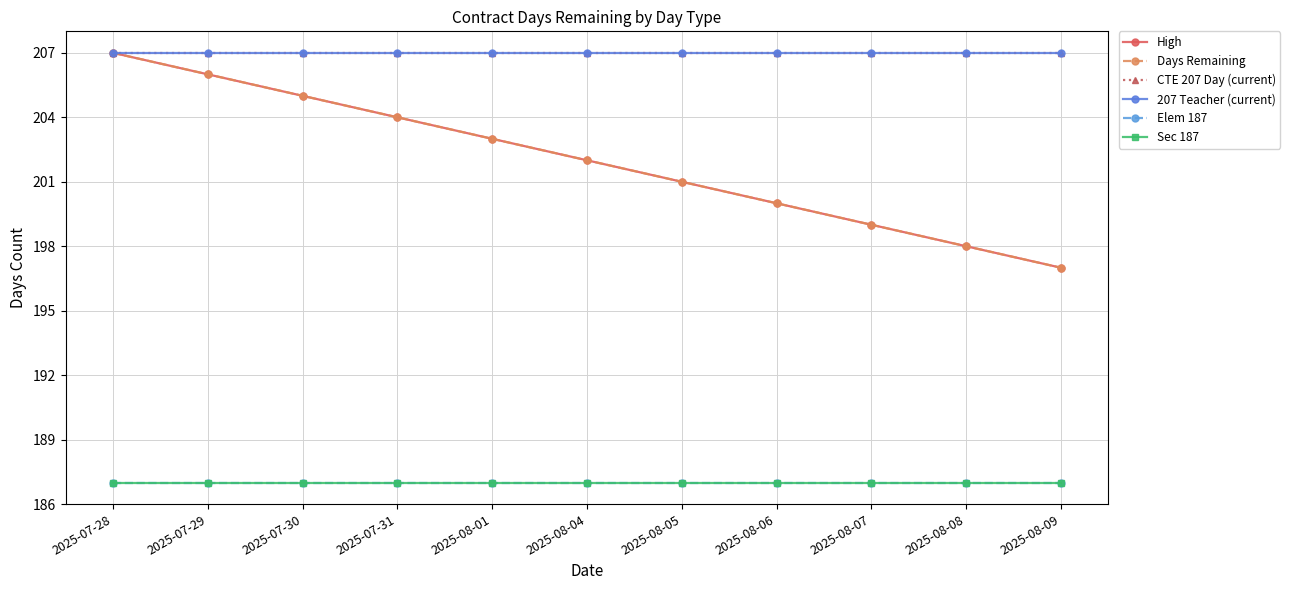

The Days Remaining series shows 266 at 2025-08-08. True or false?

False